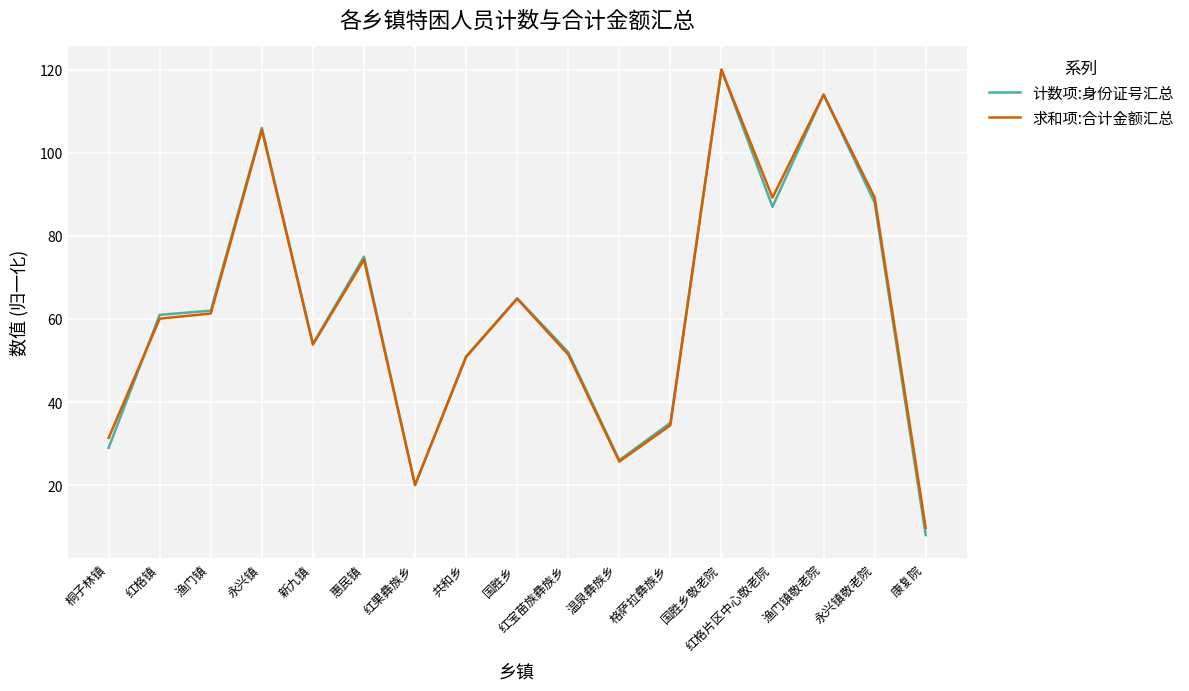

The value of 计数项:身份证号汇总 at 渔门镇敬老院 is 114.0. True or false?

True